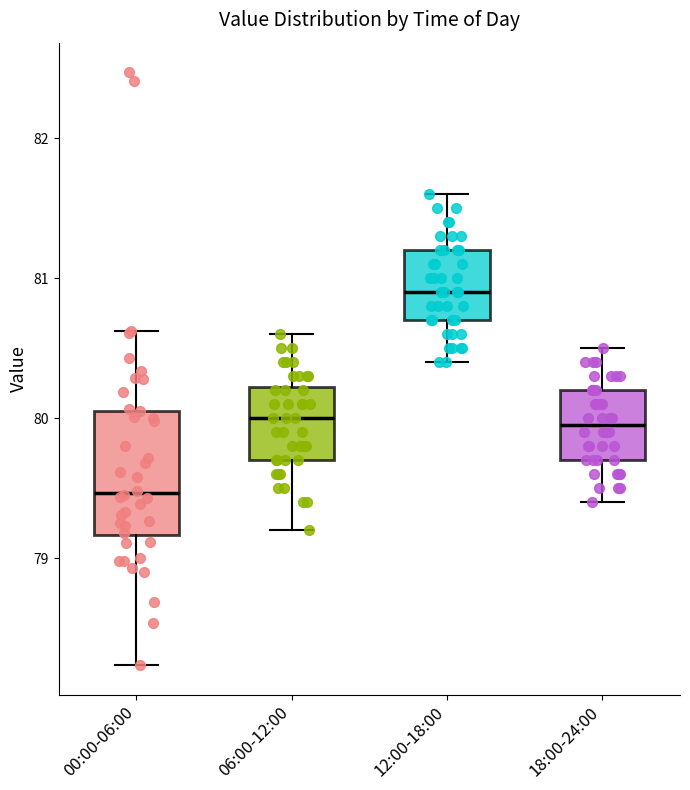

Reading left to right, transcribe this box plot: for each box, give where its median line is, the range the box spans, and where its two whiskers end, as read against the y-axis. The values are not printed on the chart, so give them approximately, as read against the axis.

00:00-06:00: median 79.5, box 79.2 to 80.1, whiskers 78.2 to 80.6
06:00-12:00: median 80.0, box 79.7 to 80.2, whiskers 79.2 to 80.6
12:00-18:00: median 80.9, box 80.7 to 81.2, whiskers 80.4 to 81.6
18:00-24:00: median 80.0, box 79.7 to 80.2, whiskers 79.4 to 80.5